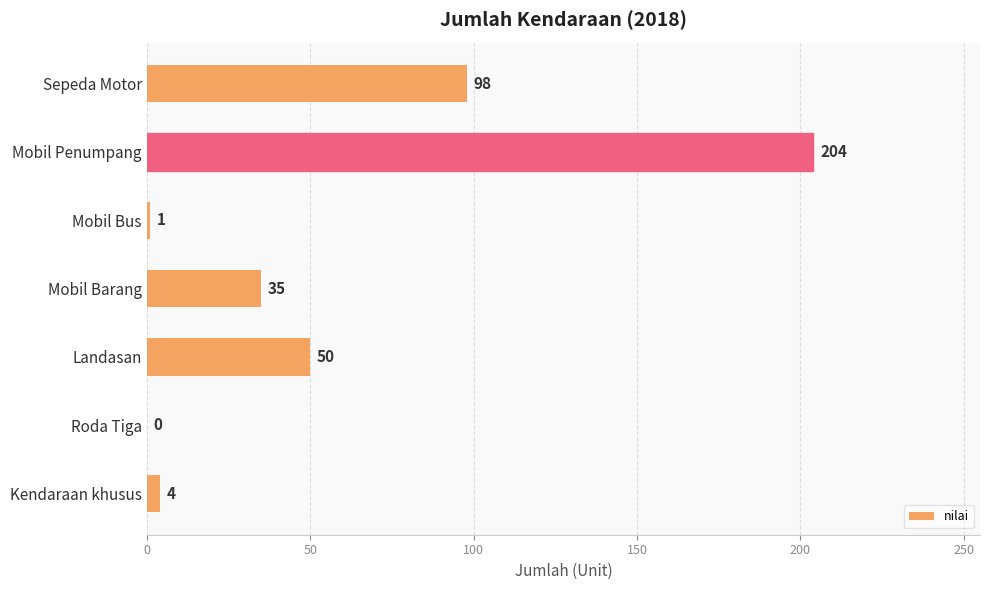

Where is the data nearest to the value 102?

Sepeda Motor